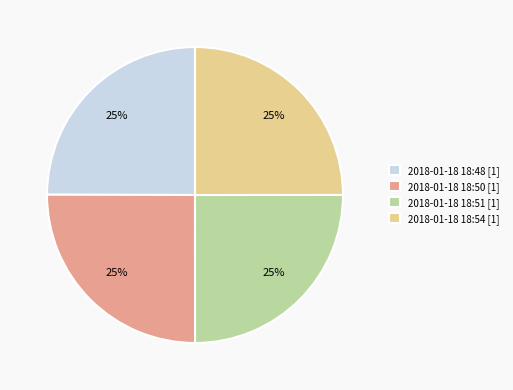

To the nearest percent, what percentage of the pie is 2018-01-18 18:54 [1]?

25%